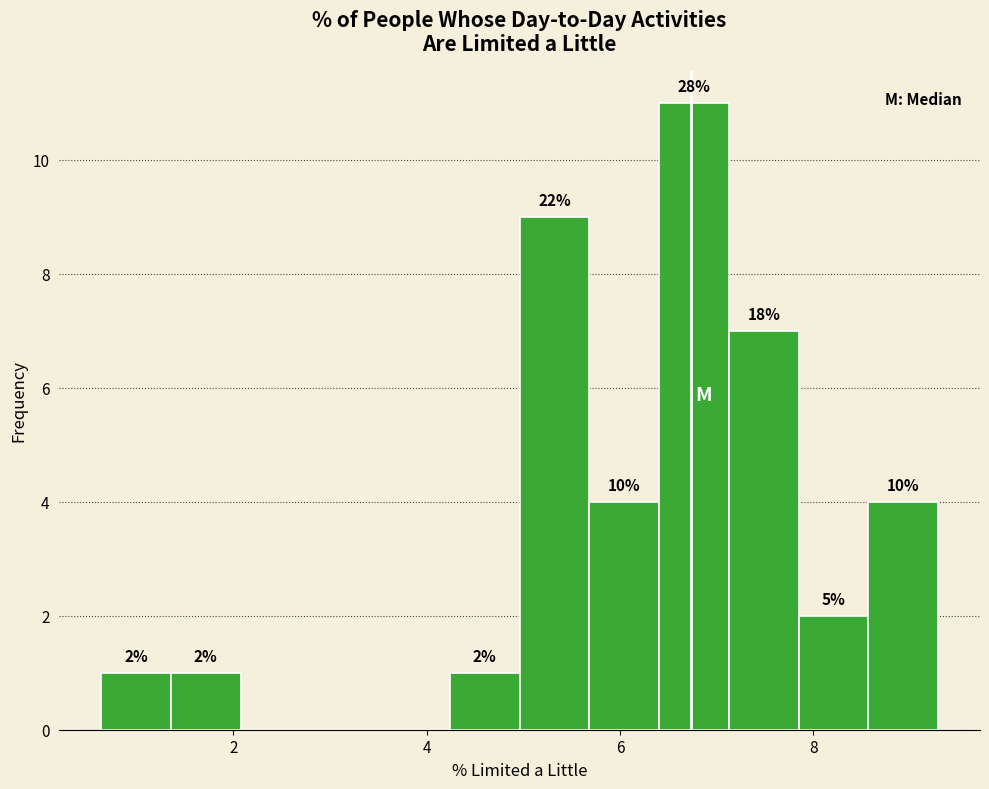

Read against the x-axis, roughly where is the centre of the tallest bar?

6.8